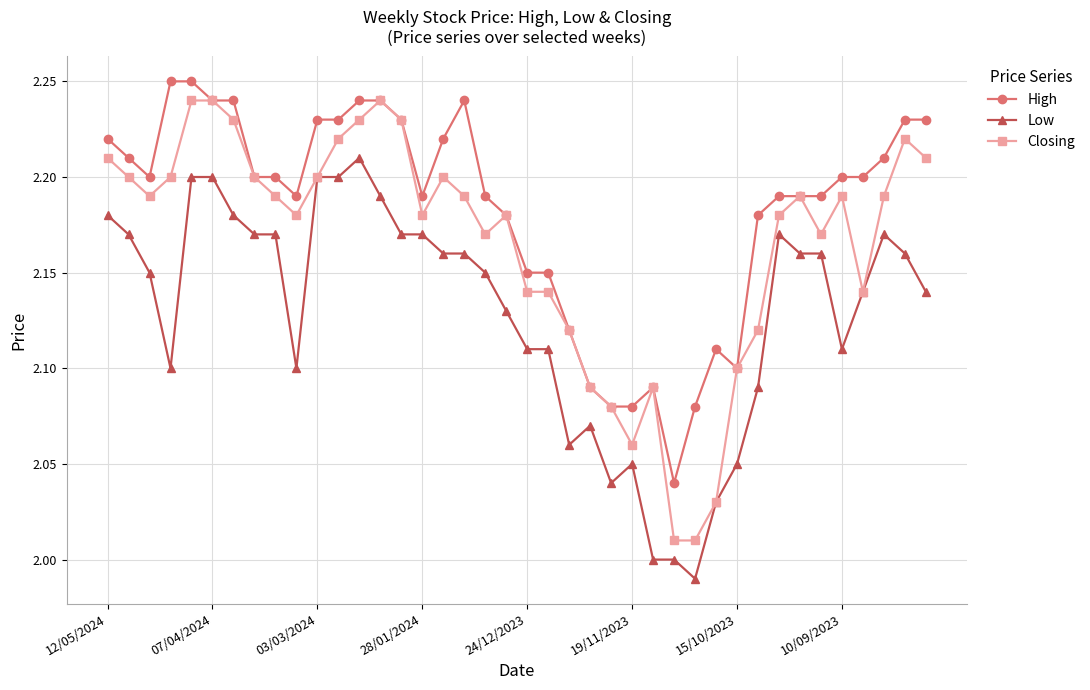

Which series has the largest total across all categories?

High